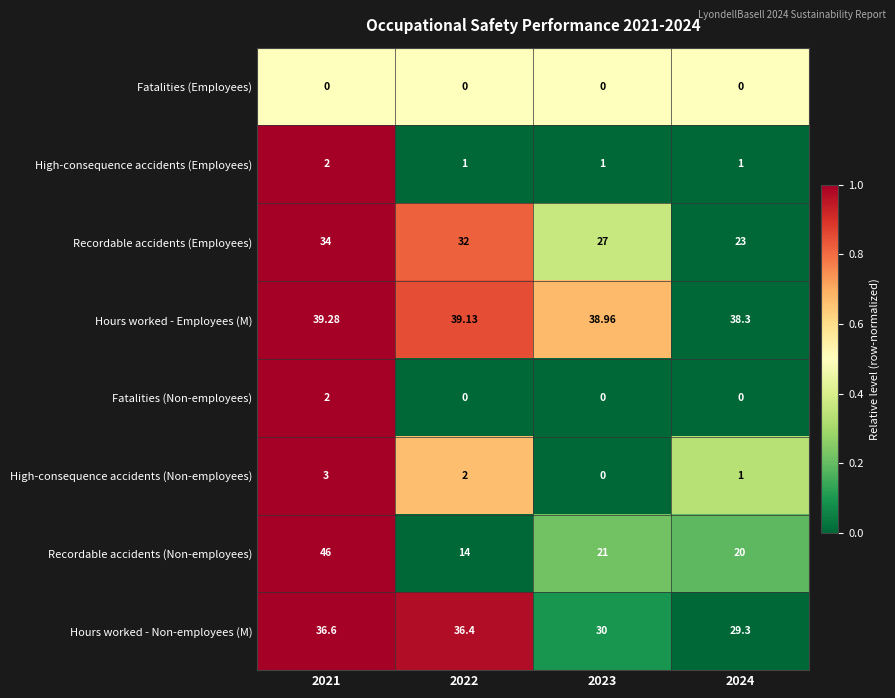

Is the value of Hours worked - Employees (M) at 2023 greater than the value of Fatalities (Non-employees) at 2021?

Yes